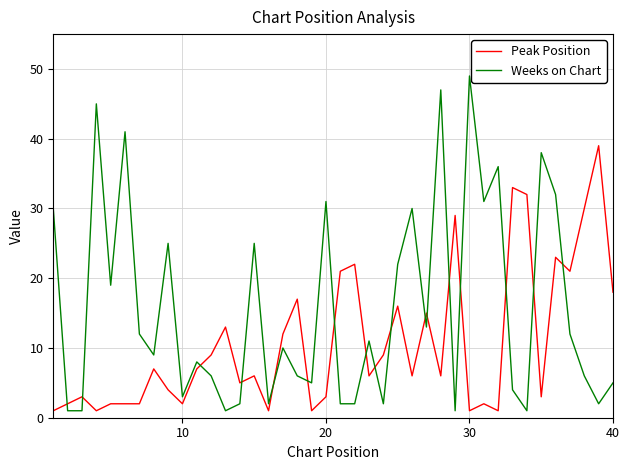

What is the difference between the maximum and minimum values in the Weeks on Chart series?

48